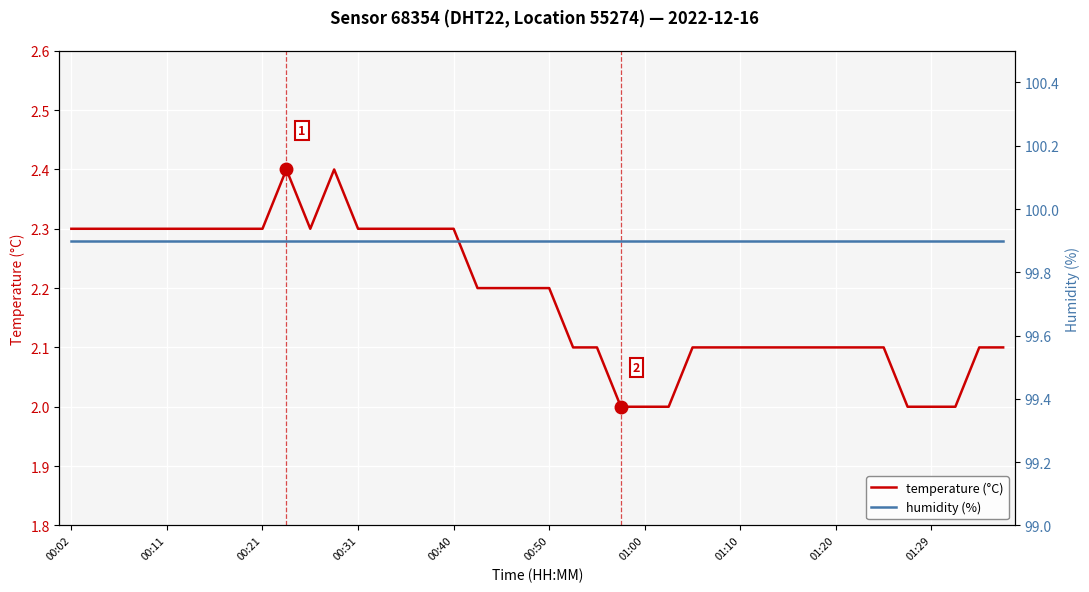

Is it true that temperature (°C) equals 2.0 at 01:29?

True